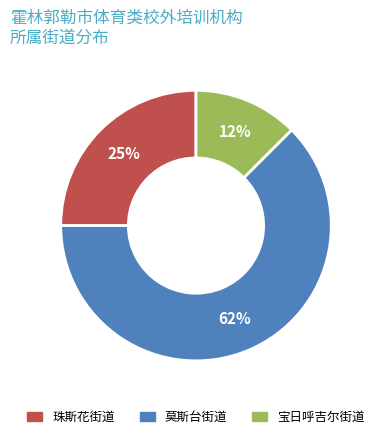

What percentage is the 珠斯花街道 slice, to the nearest percent?

25%